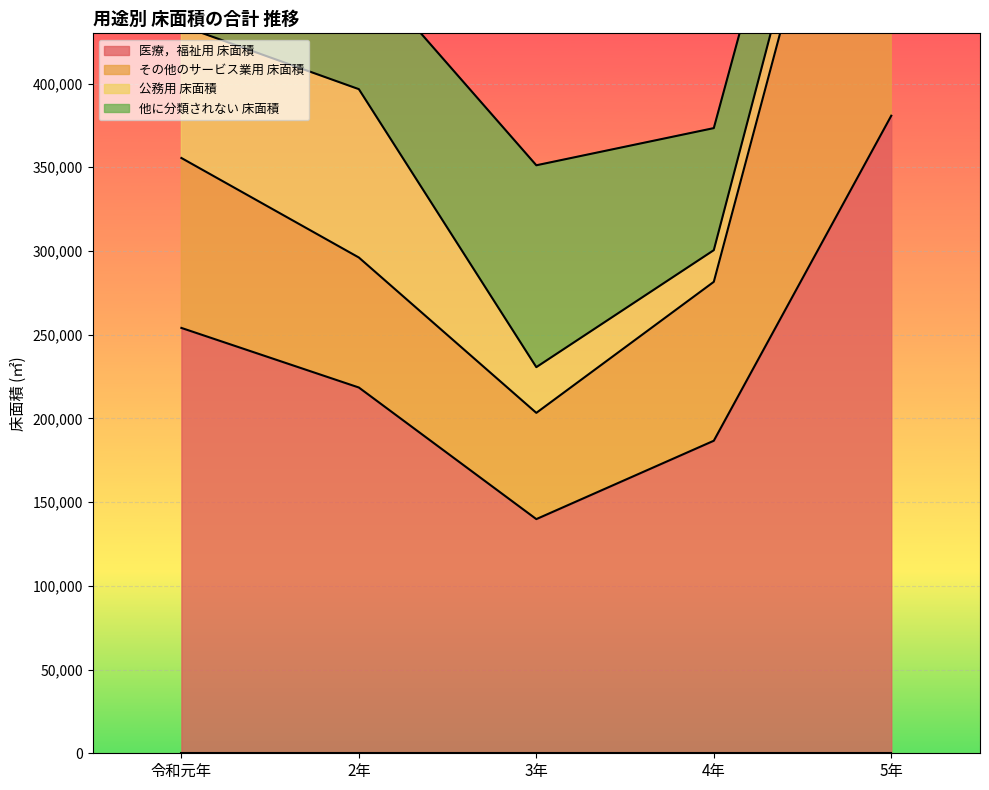

At which label does 医療，福祉用 床面積 reach its peak?

5年